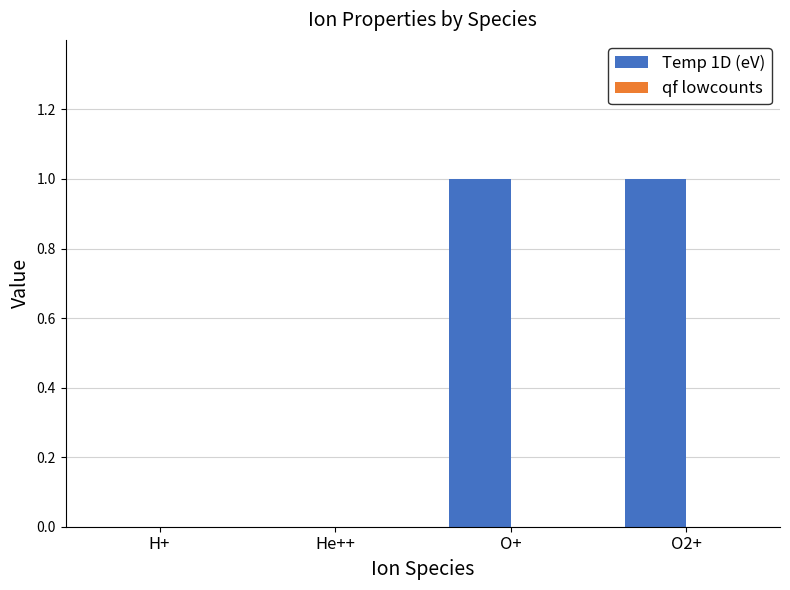

Are the bars horizontal?

No